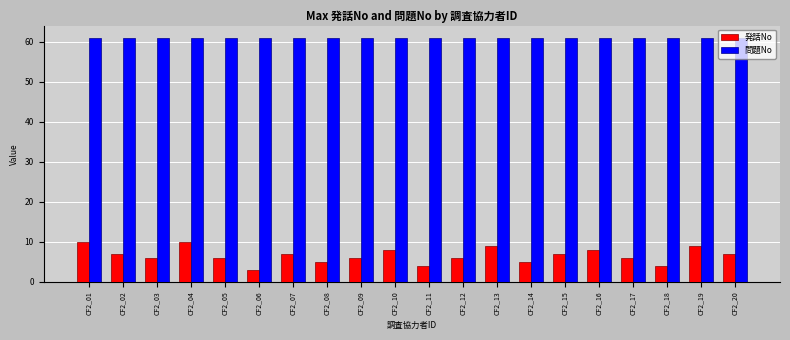

Reading left to right, extract all data points from this chart.

発話No: CF2_01=10	CF2_02=7	CF2_03=6	CF2_04=10	CF2_05=6	CF2_06=3	CF2_07=7	CF2_08=5	CF2_09=6	CF2_10=8	CF2_11=4	CF2_12=6	CF2_13=9	CF2_14=5	CF2_15=7	CF2_16=8	CF2_17=6	CF2_18=4	CF2_19=9	CF2_20=7
問題No: CF2_01=61	CF2_02=61	CF2_03=61	CF2_04=61	CF2_05=61	CF2_06=61	CF2_07=61	CF2_08=61	CF2_09=61	CF2_10=61	CF2_11=61	CF2_12=61	CF2_13=61	CF2_14=61	CF2_15=61	CF2_16=61	CF2_17=61	CF2_18=61	CF2_19=61	CF2_20=61